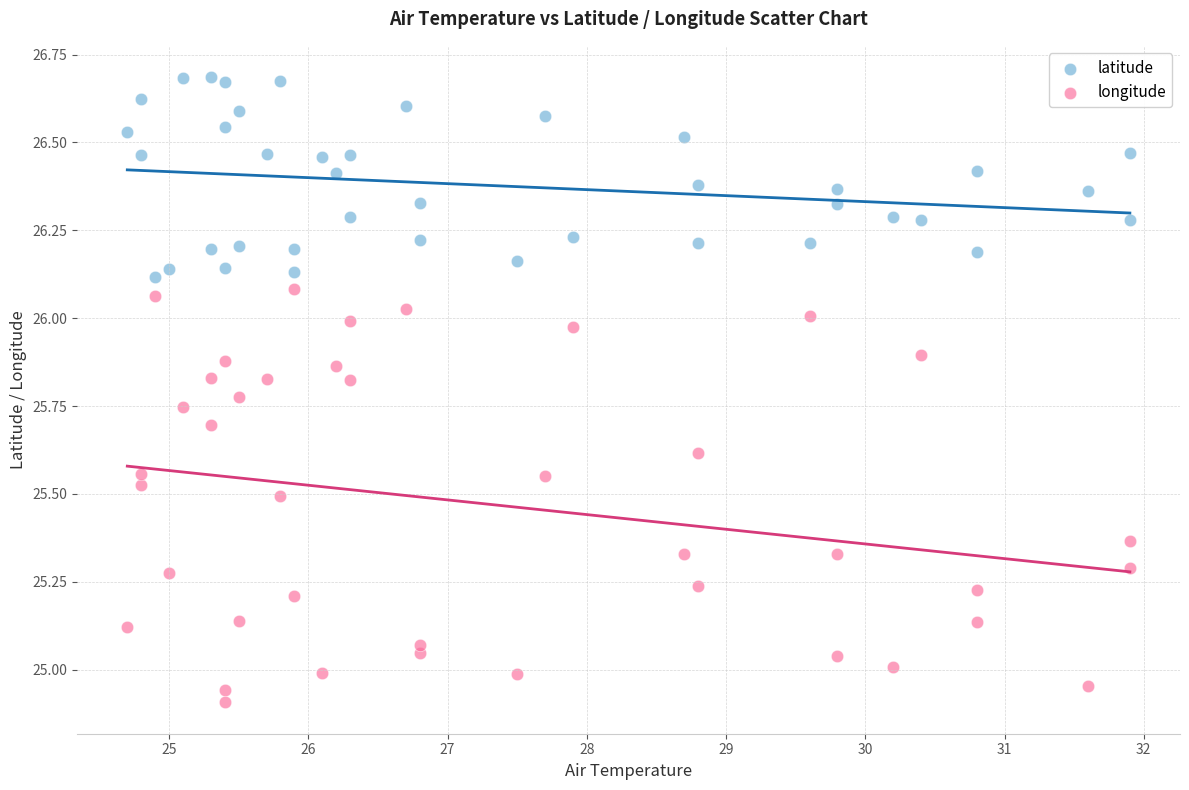

Which series reaches the maximum Y coordinate?

latitude